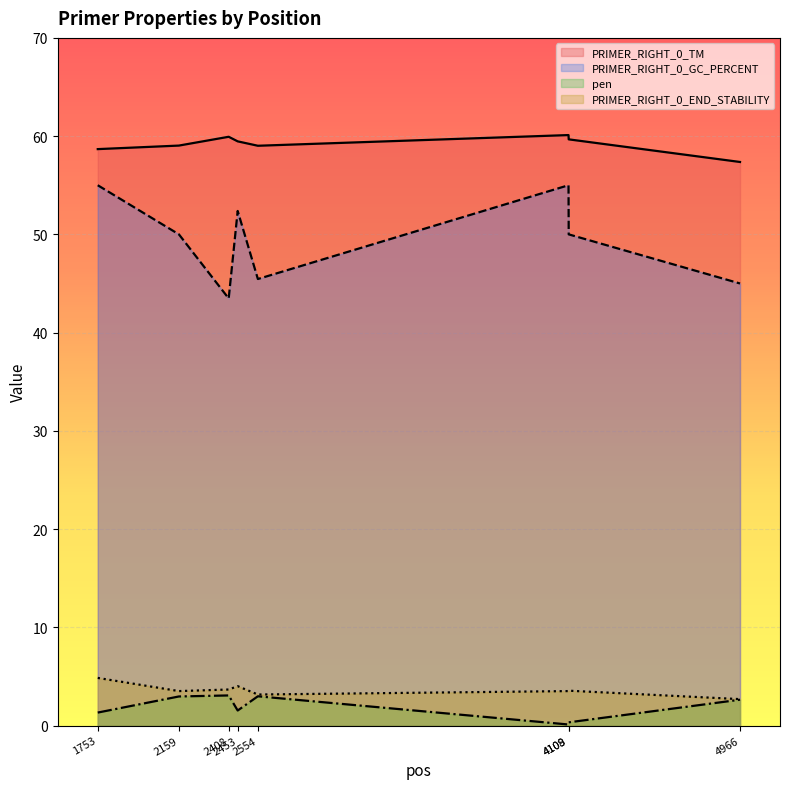

True or false: PRIMER_RIGHT_0_END_STABILITY and PRIMER_RIGHT_0_GC_PERCENT cross at least once.

False